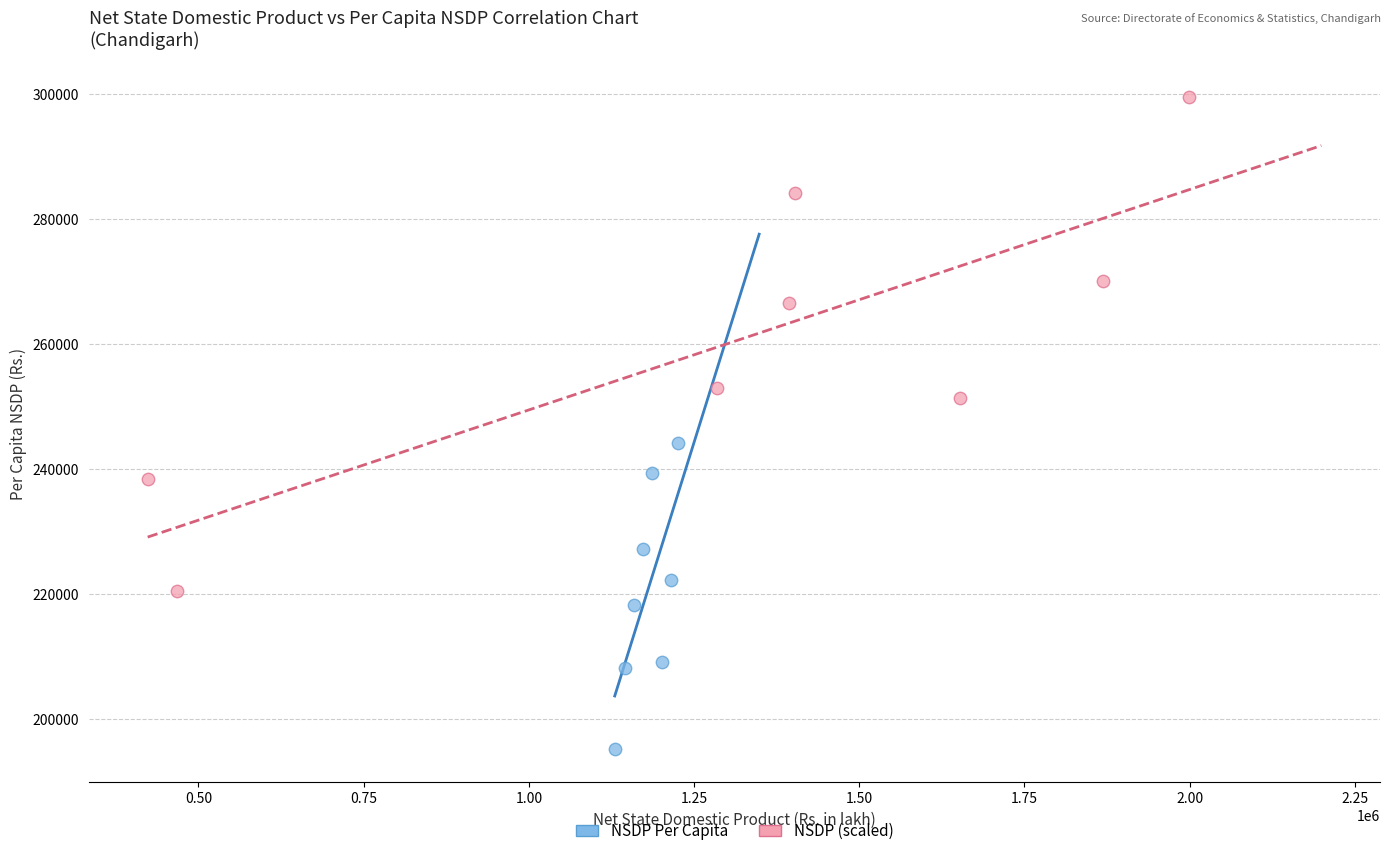

Which series reaches the minimum Y coordinate?

NSDP Per Capita